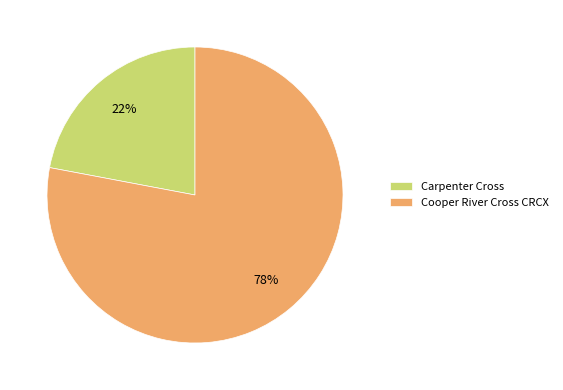

Which category has the biggest portion of the pie?

Cooper River Cross CRCX